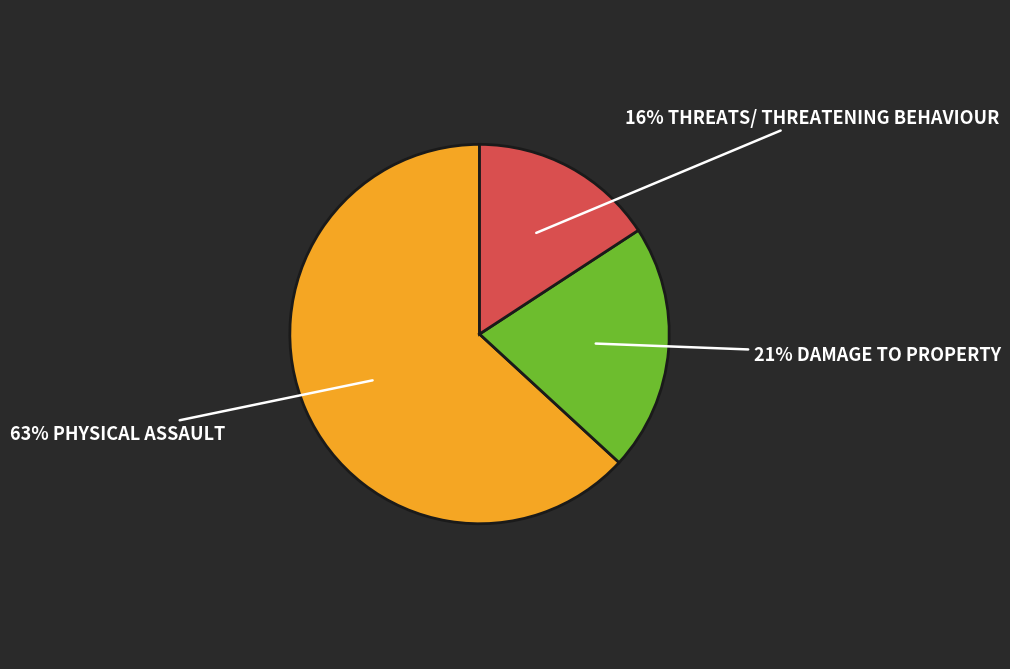

To the nearest percent, what is the average slice percentage?

33%